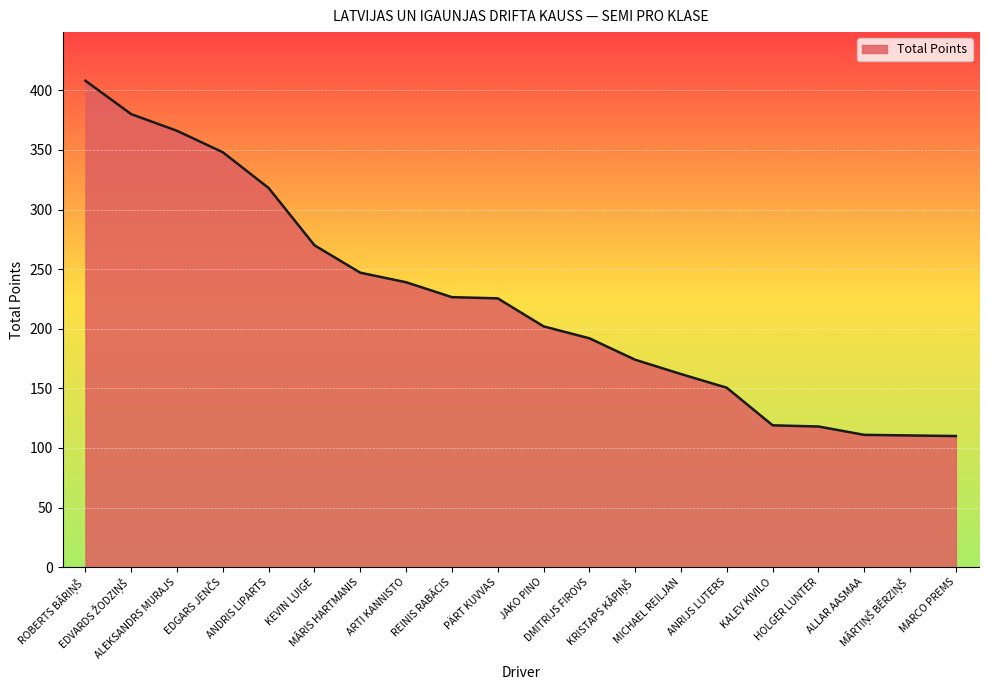

What is the difference between the maximum and minimum values?

298.0